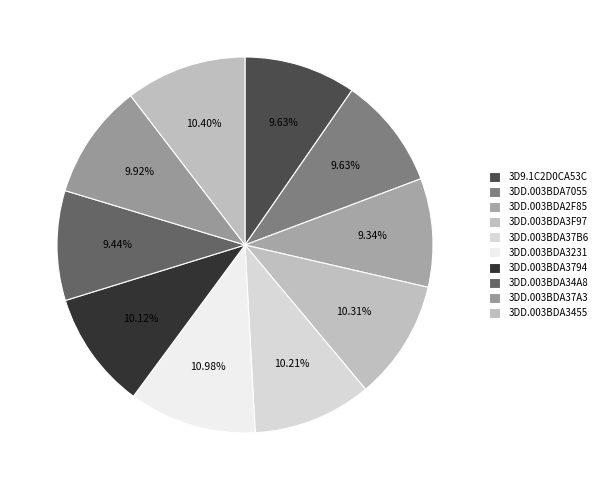

Combined, do 3DD.003BDA2F85 and 3D9.1C2D0CA53C account for over 50%?

No